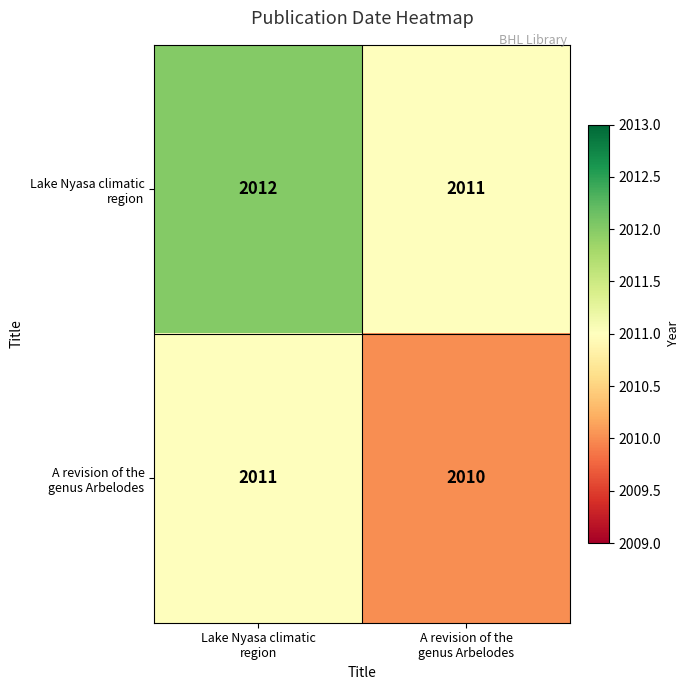

What is the minimum value shown in the chart?

2010